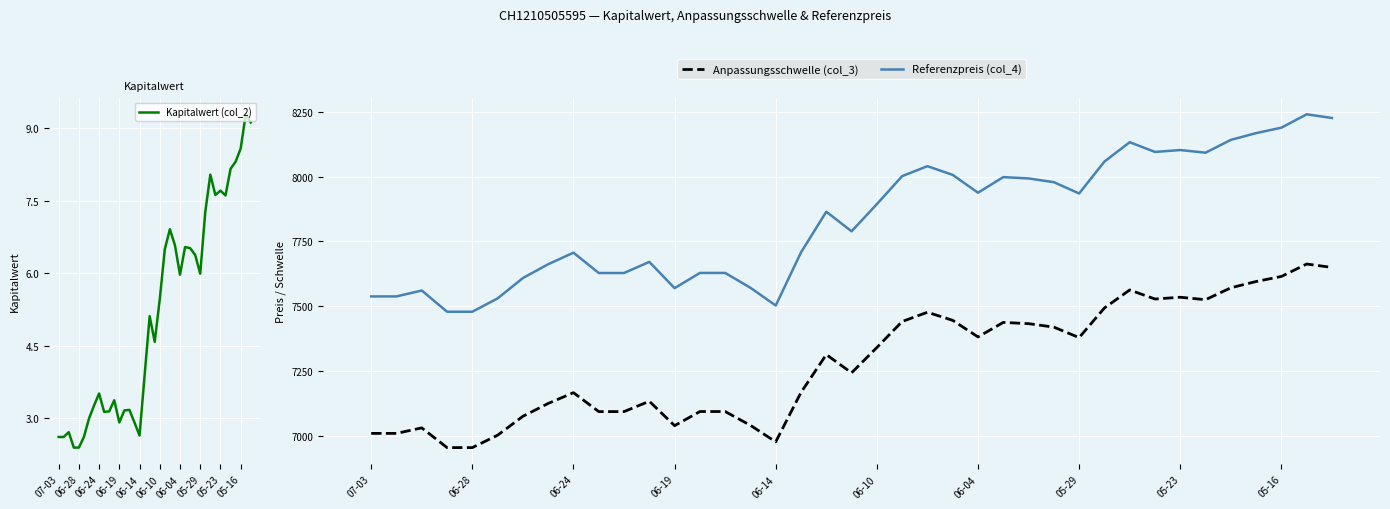

True or false: Anpassungsschwelle (col_3) and Referenzpreis (col_4) intersect in this chart.

False